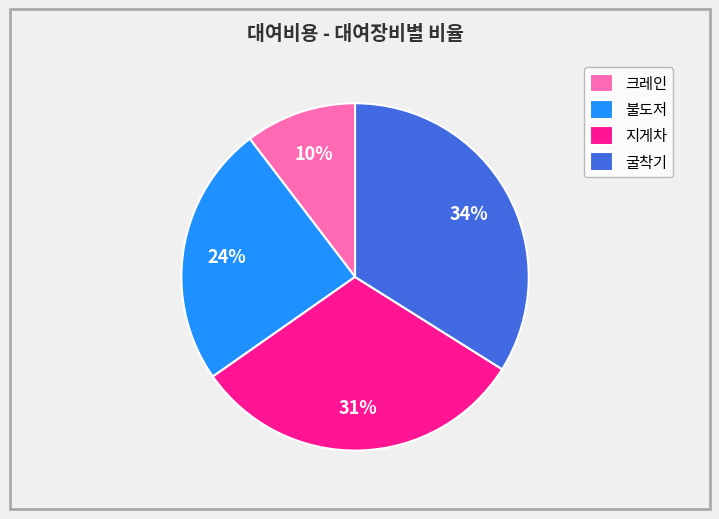

Which category has the smallest portion of the pie?

크레인